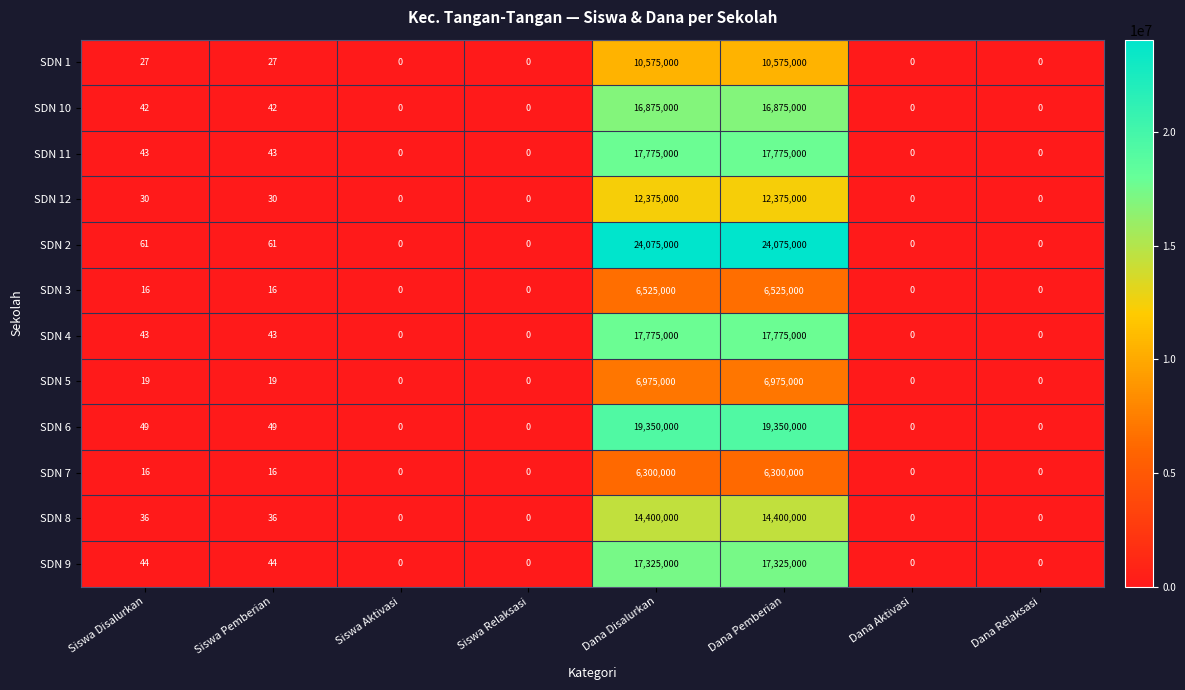

Is it true that SDN 12 equals 3905438 at Siswa Relaksasi?

False